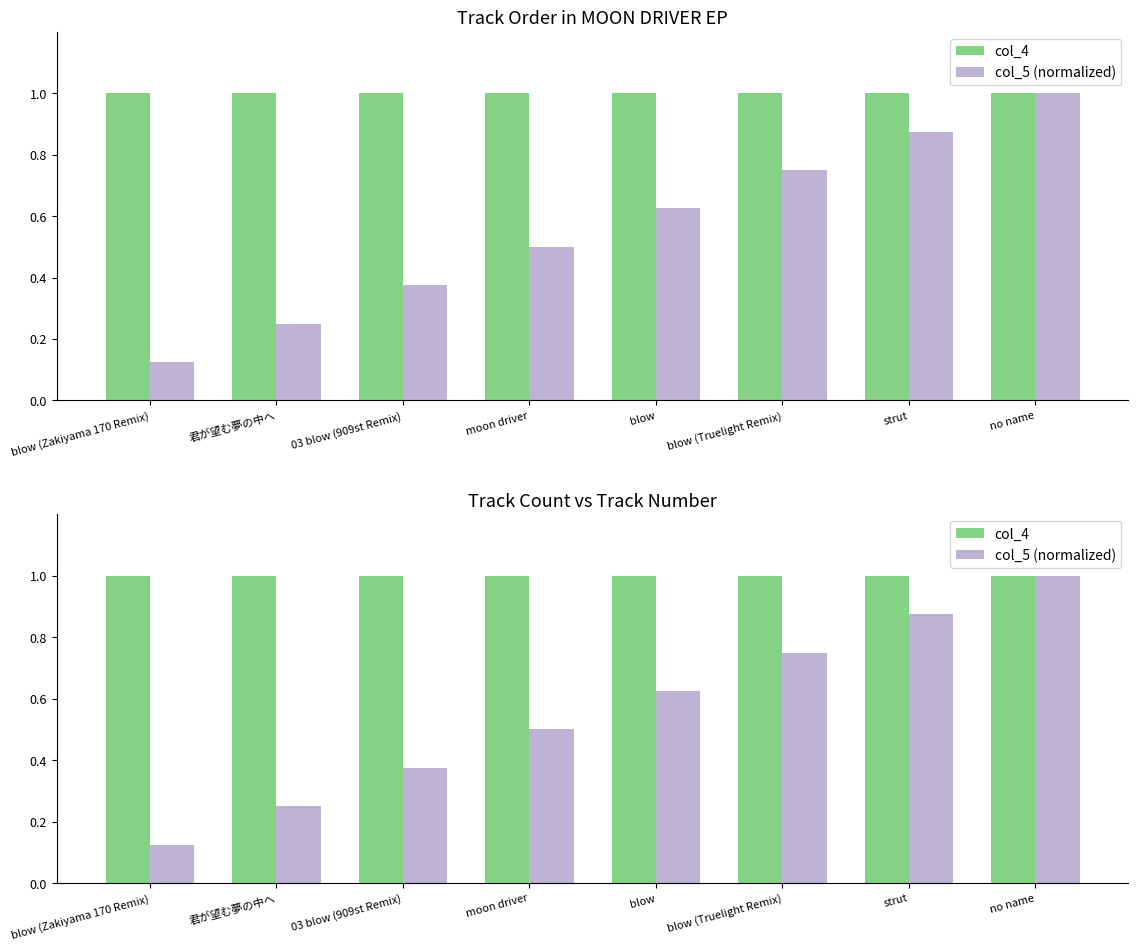

Rank the categories by col_5 (normalized) value from lowest to highest.

blow (Zakiyama 170 Remix), 君が望む夢の中へ, 03 blow (909st Remix), moon driver, blow, blow (Truelight Remix), strut, no name